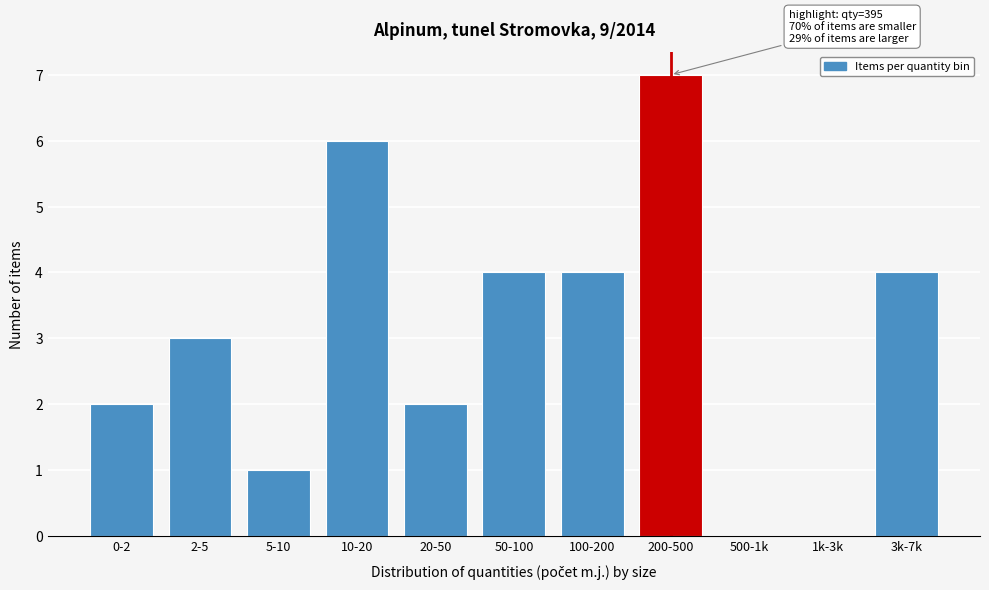

Reading left to right, transcribe all the data shown in this chart.

0-2=2	2-5=3	5-10=1	10-20=6	20-50=2	50-100=4	100-200=4	200-500=7	500-1k=0	1k-3k=0	3k-7k=4